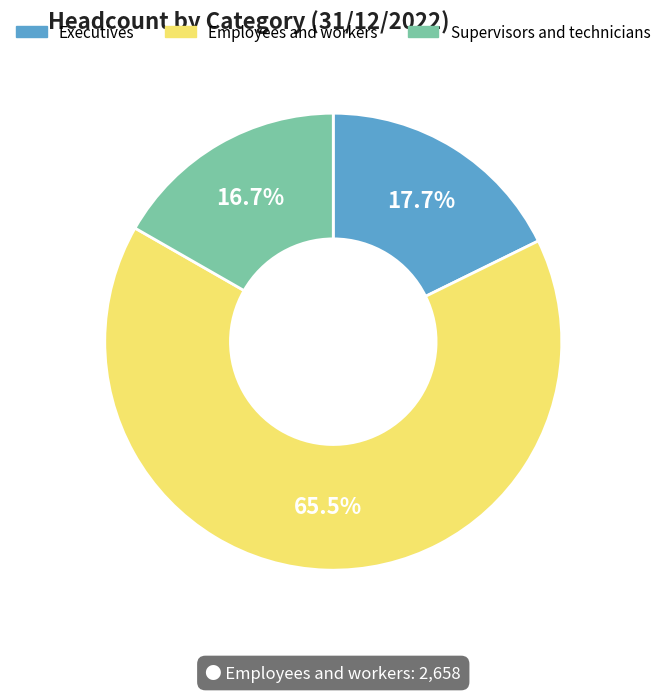

Which category has the smallest portion of the pie?

Supervisors and technicians